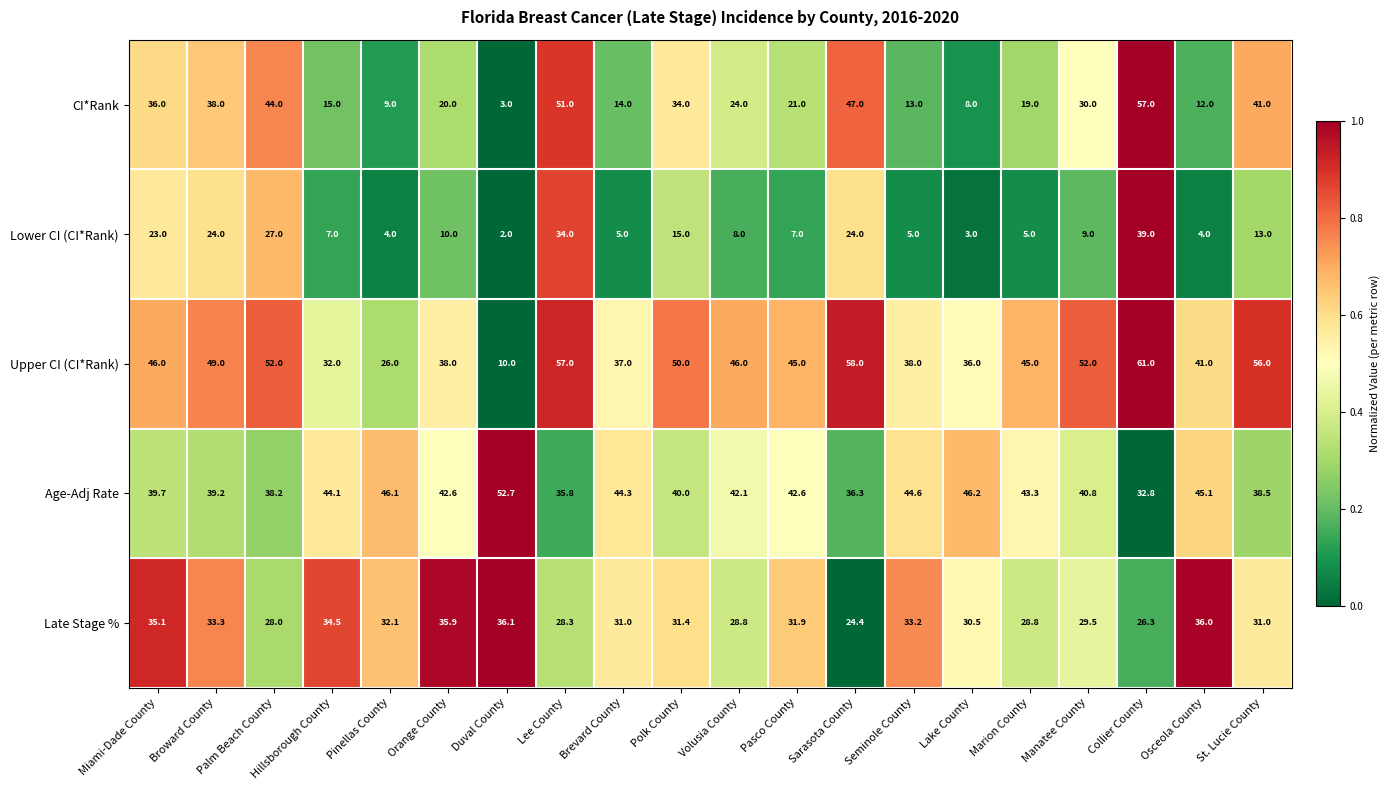

What is the spread (max minus min) of values at Brevard County?

39.3